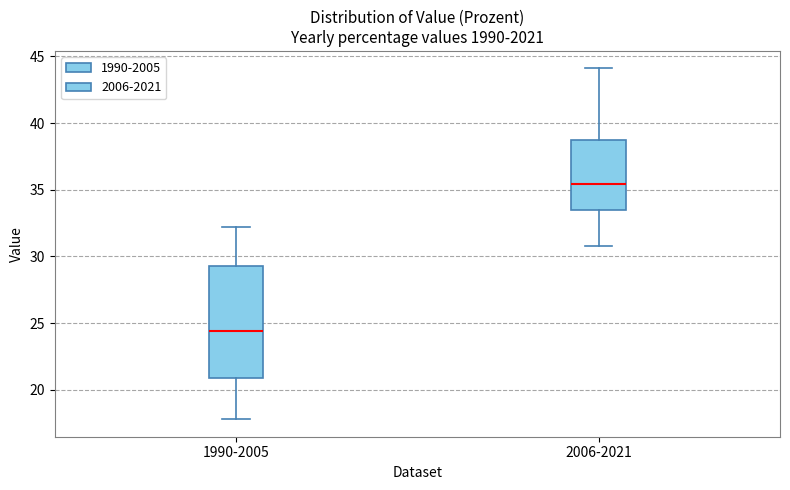

Which box is the tallest, from its lower edge to its upper edge?

1990-2005